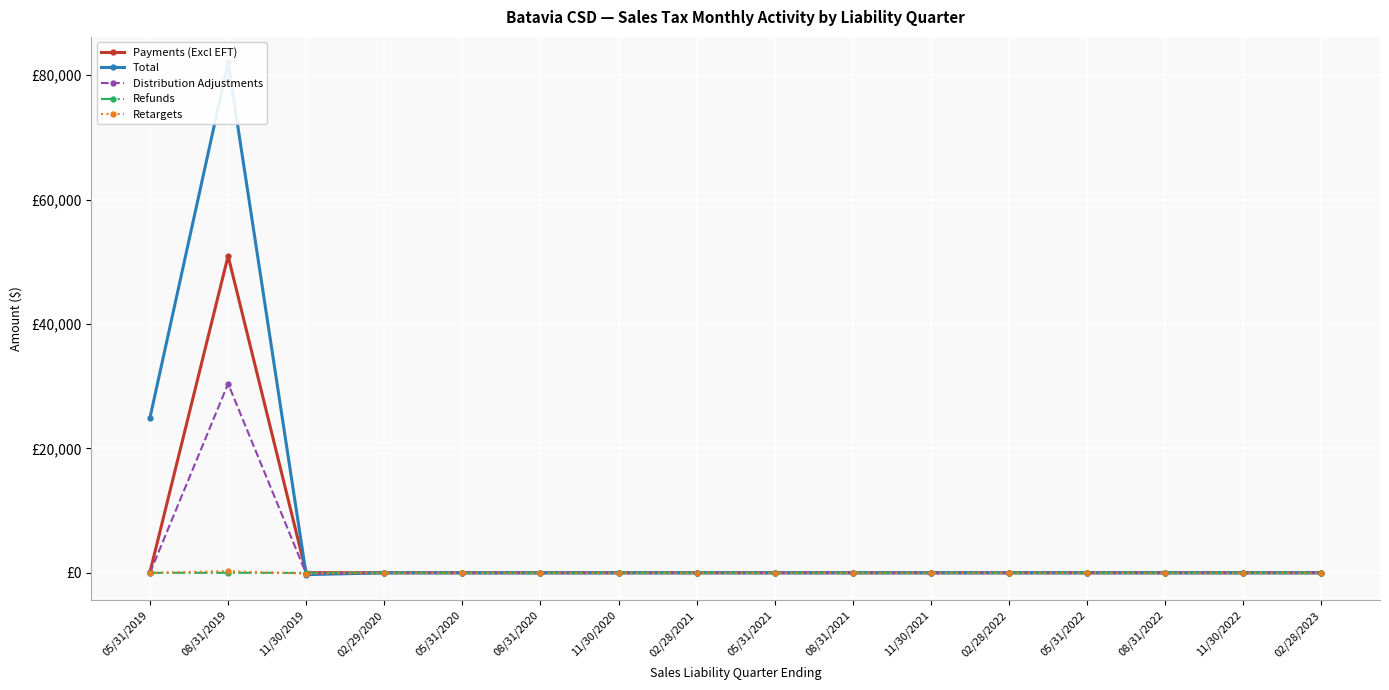

At which label does Distribution Adjustments first exceed 0?

08/31/2019